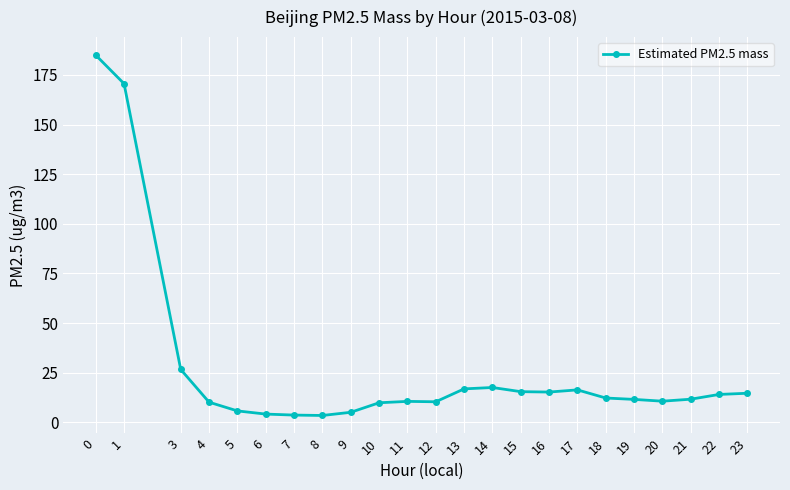

The chart shows a value of 3.4 at 8. True or false?

True